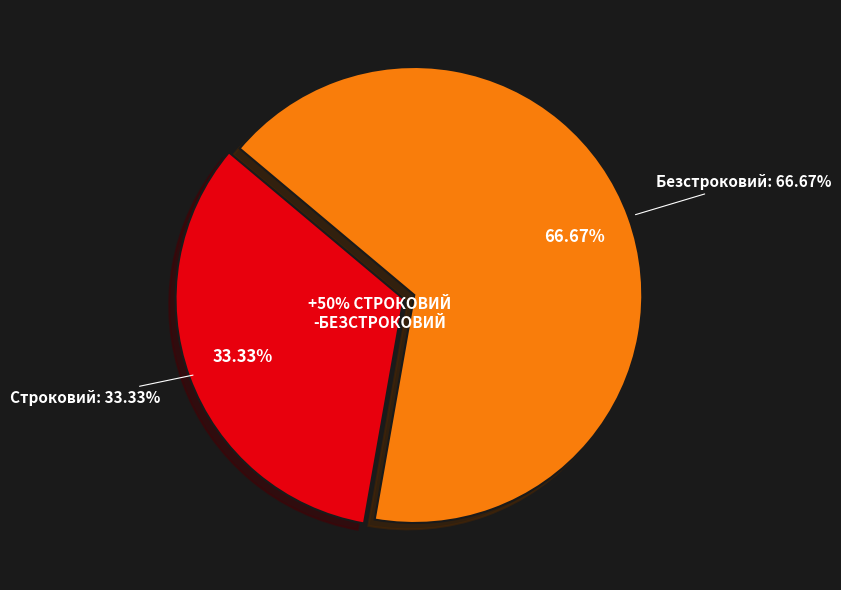

Is the sum of Строковий and Безстроковий greater than half?

Yes